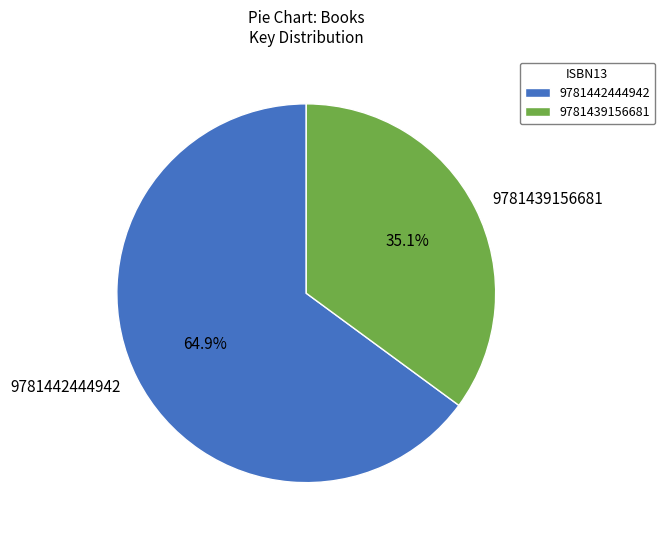

Which slice represents more than half of the pie?

9781442444942